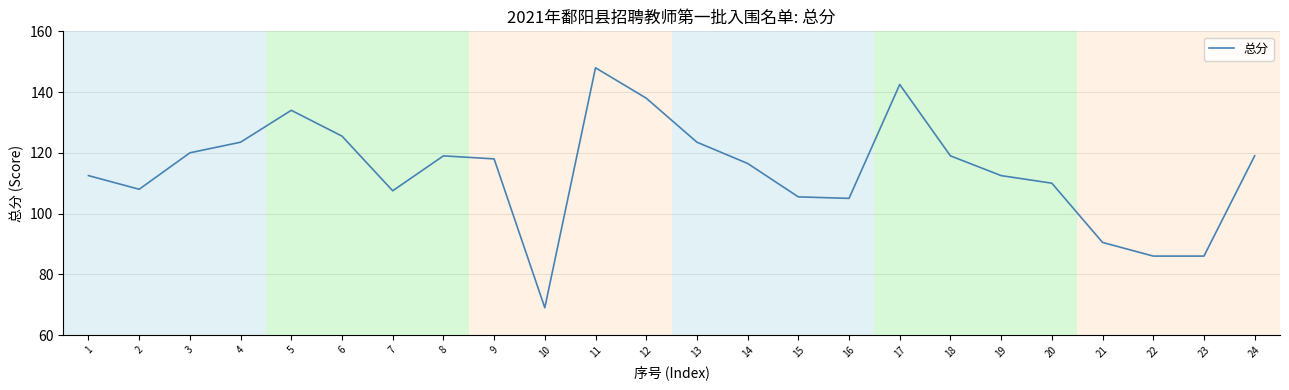

What is the ratio of the value at 13 to the value at 10?

1.8